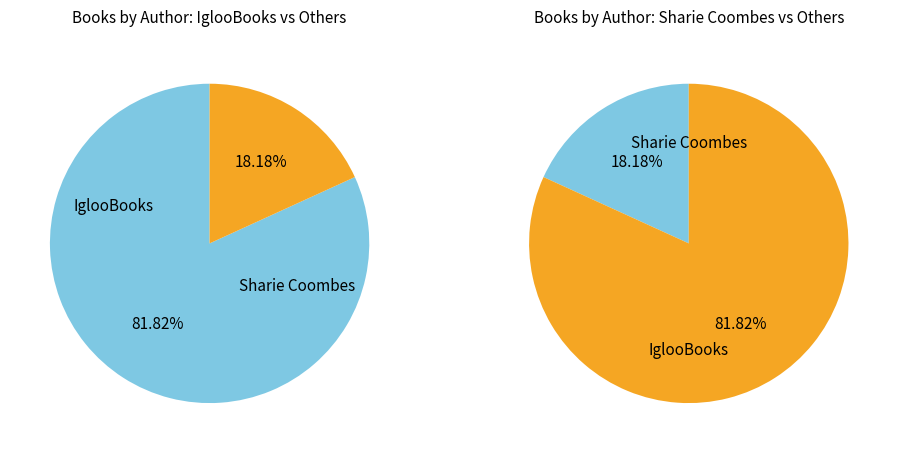

The Sharie Coombes slice represents 18% of the pie. True or false?

True